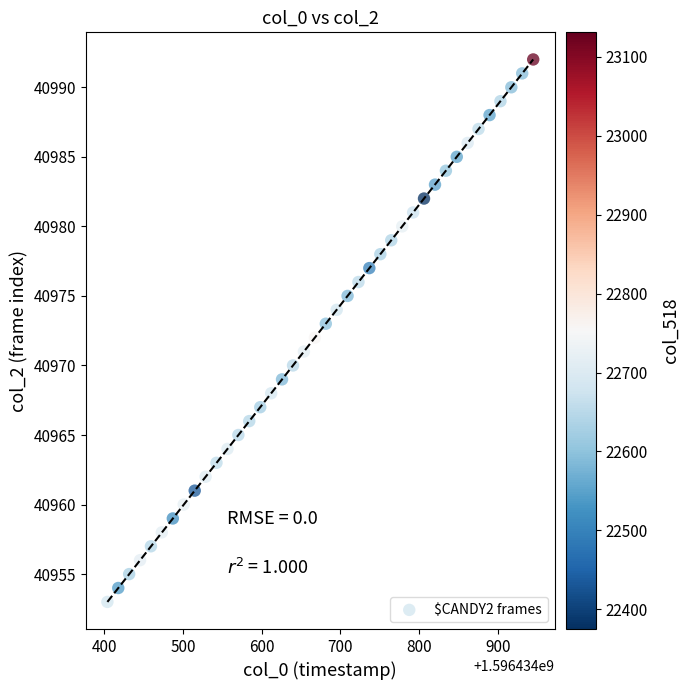

What is the range of Y values (max minus min)?

39